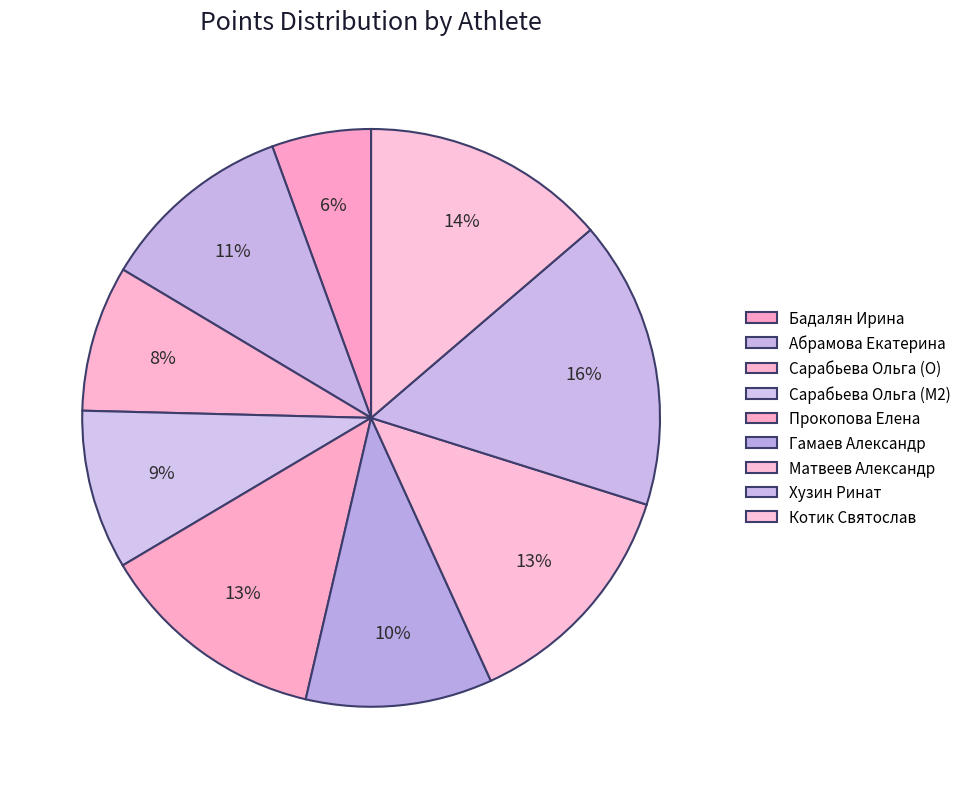

Count the number of slices in the pie.

9